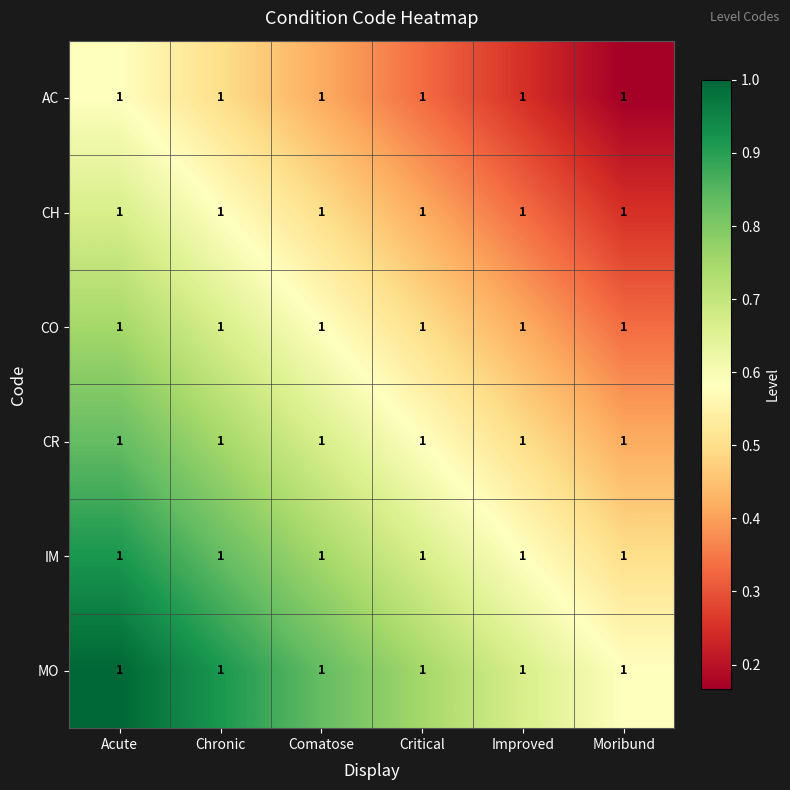

Which label corresponds to the smallest value in the chart?

Moribund